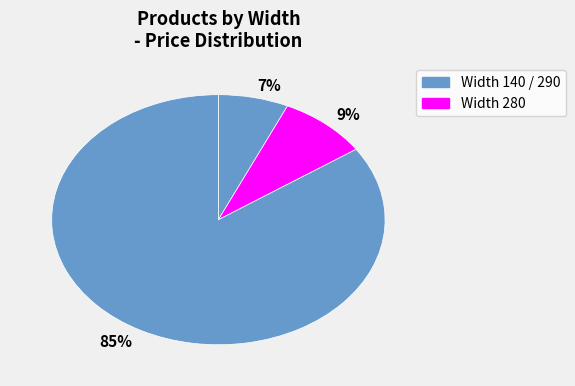

The 7% slice represents 1% of the pie. True or false?

False